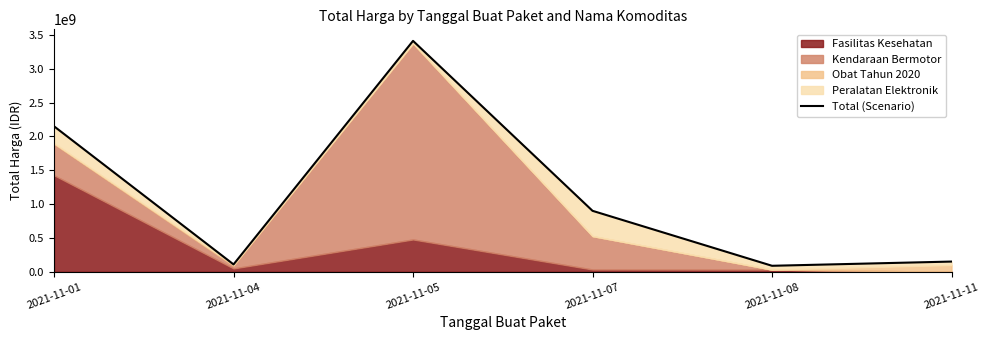

What is the difference between the maximum and minimum values?

3322743240